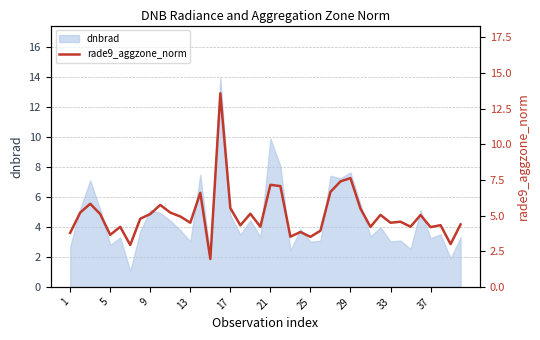

The dnbrad series shows 11.1 at 29. True or false?

False